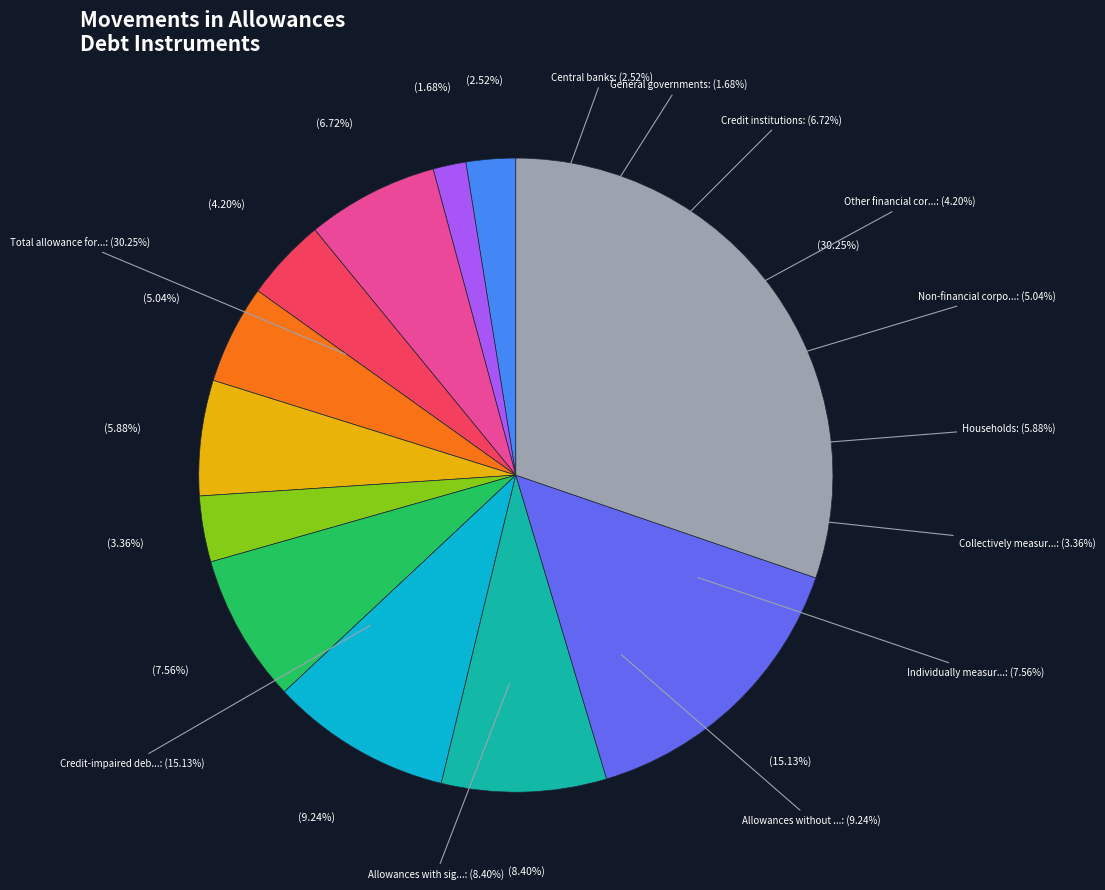

How many segments does this pie chart have?

12